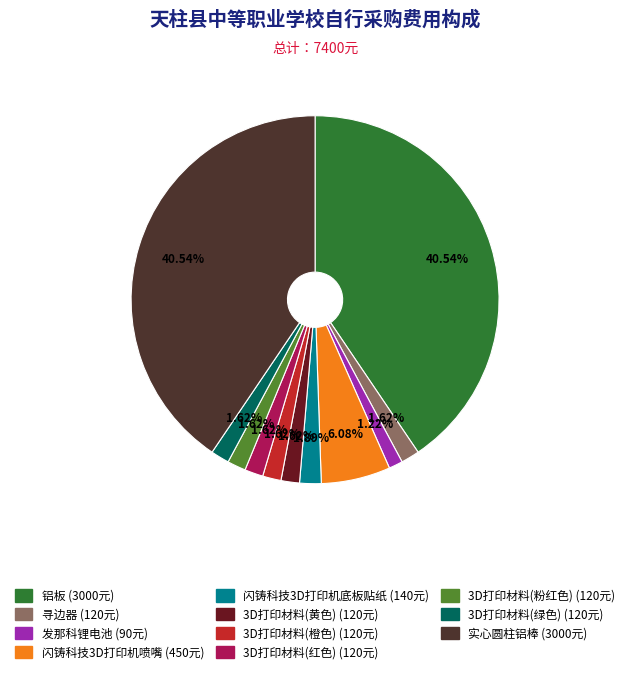

Do 闪铸科技3D打印机底板贴纸 and 3D打印材料(红色) together represent more than half of the pie?

No